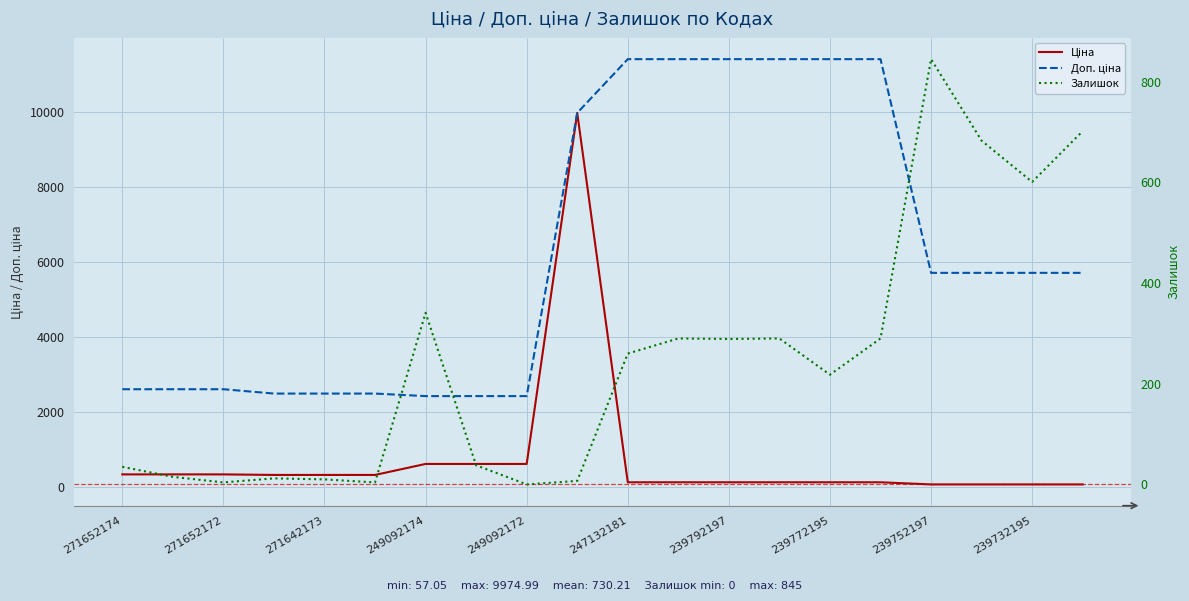

At 247132181, list the series in order from smallest to largest.

Ціна, Залишок, Доп. ціна